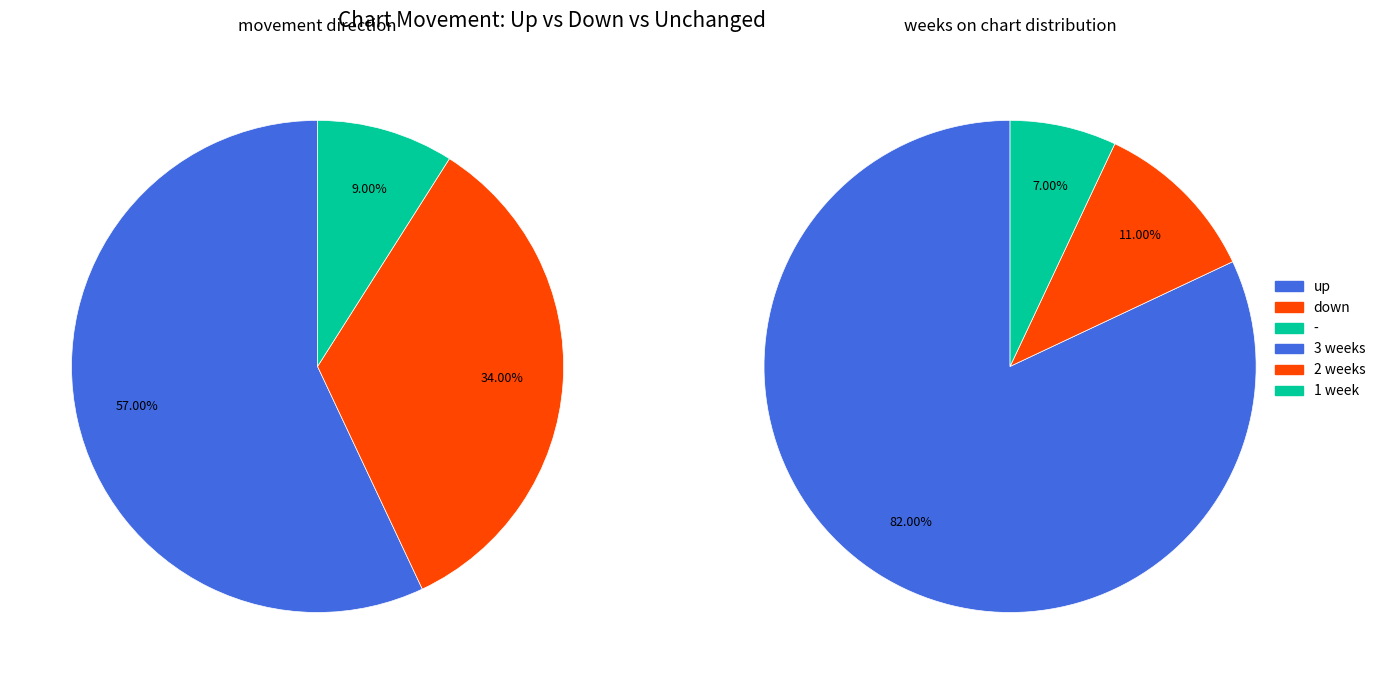

Rank the categories by value from lowest to highest.

-, down, up